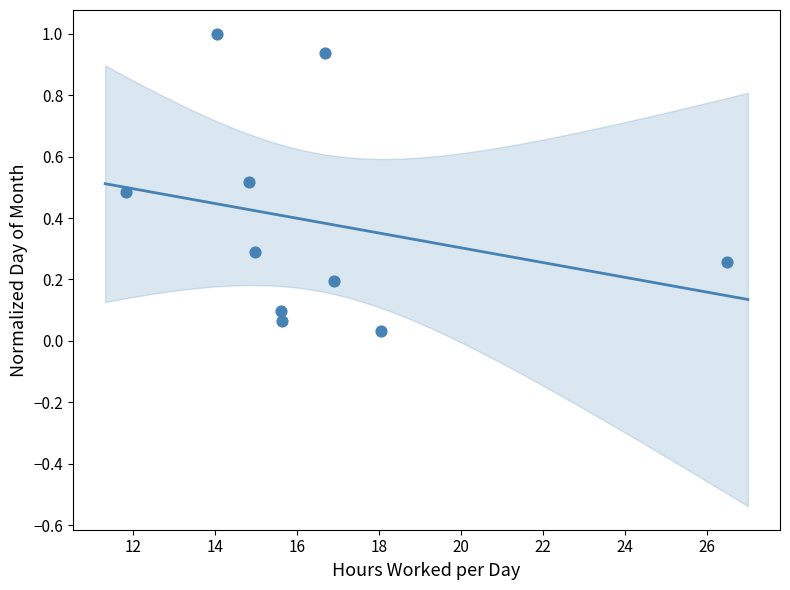

What is the range of X values (max minus min)?

14.7